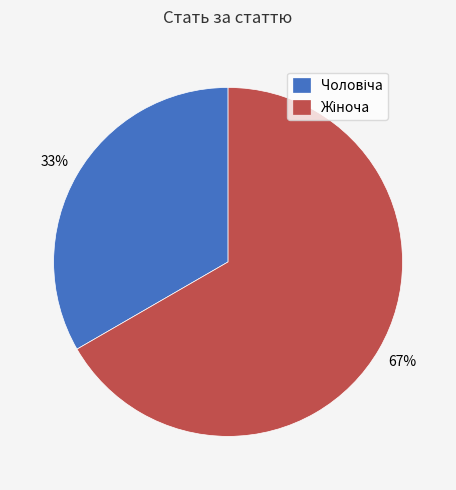

To the nearest percent, what is the average slice percentage?

50%